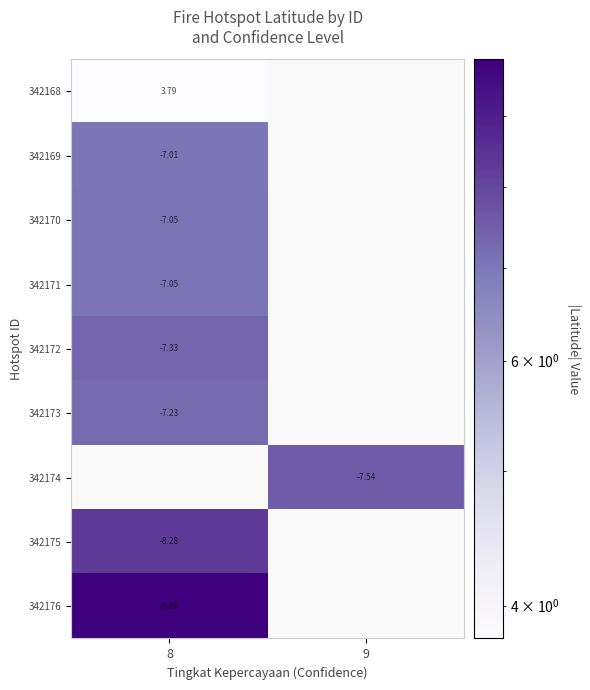

How many data points does each series have?

2